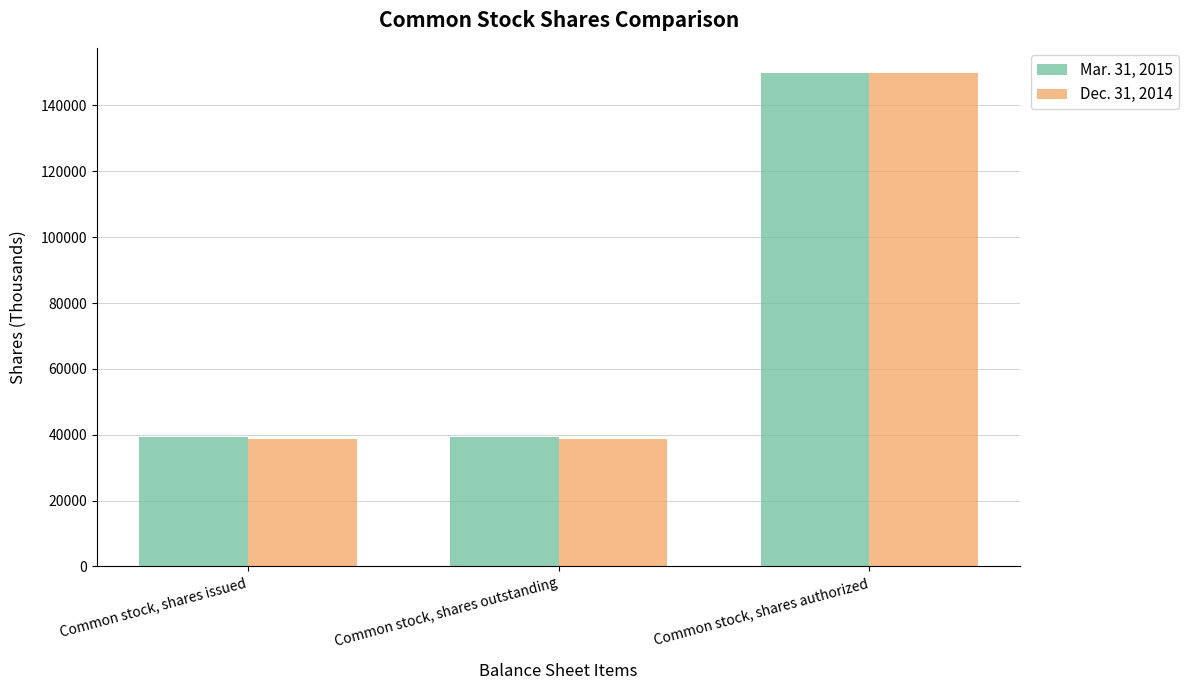

Reading left to right, transcribe all the data shown in this chart.

Mar. 31, 2015: Common stock, shares issued=39253	Common stock, shares outstanding=39253	Common stock, shares authorized=150000
Dec. 31, 2014: Common stock, shares issued=38832	Common stock, shares outstanding=38832	Common stock, shares authorized=150000